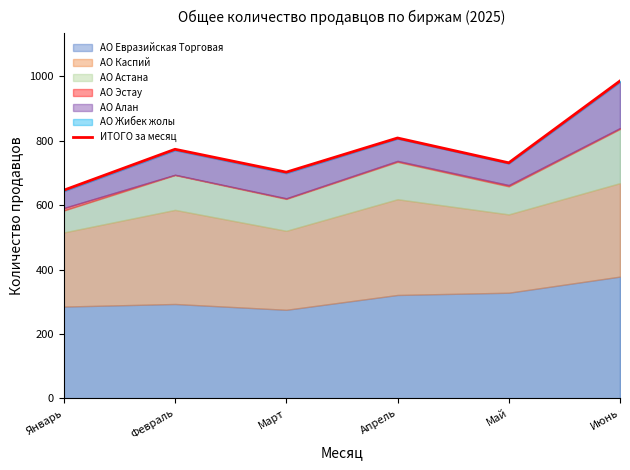

Which has a higher value, Март or Май?

Май